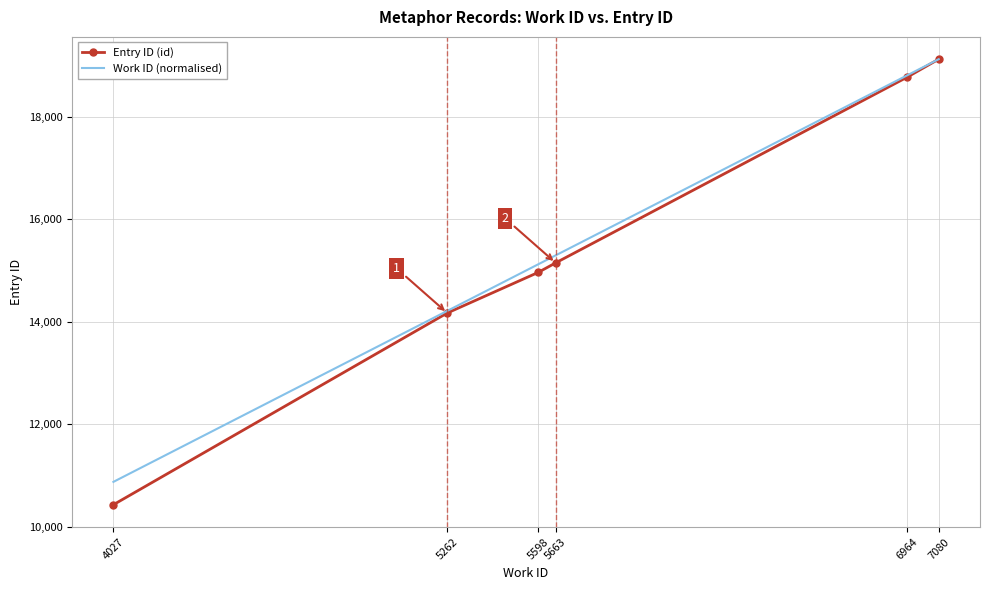

How many values in the Work ID (normalised) series are below 15296?

3